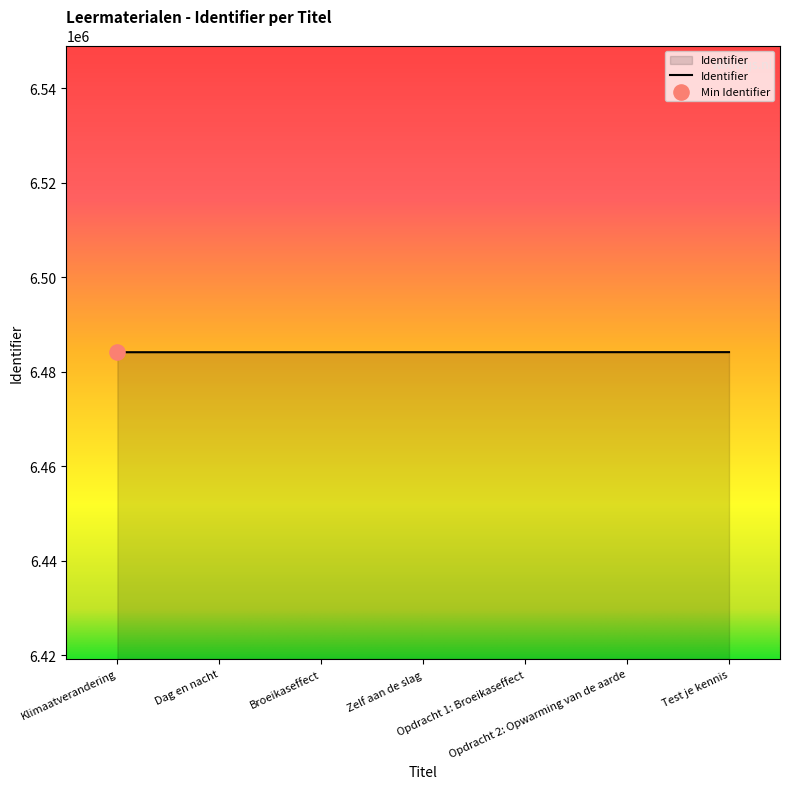

What is the maximum value shown in the chart?

6484154